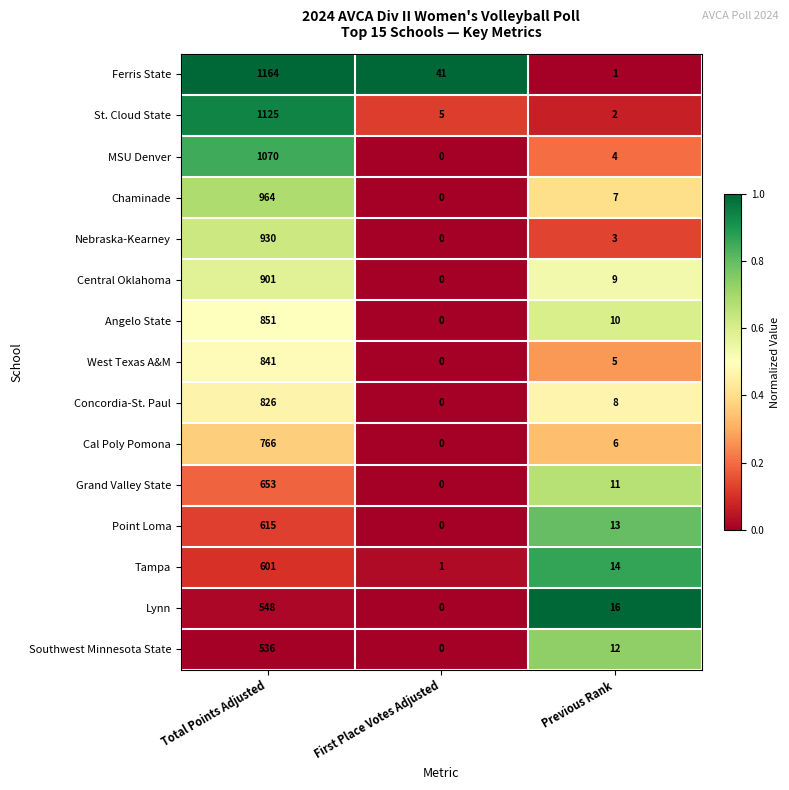

Rank the series by their maximum value, from lowest to highest.

Southwest Minnesota State, Lynn, Tampa, Point Loma, Grand Valley State, Cal Poly Pomona, Concordia-St. Paul, West Texas A&M, Angelo State, Central Oklahoma, Nebraska-Kearney, Chaminade, MSU Denver, St. Cloud State, Ferris State